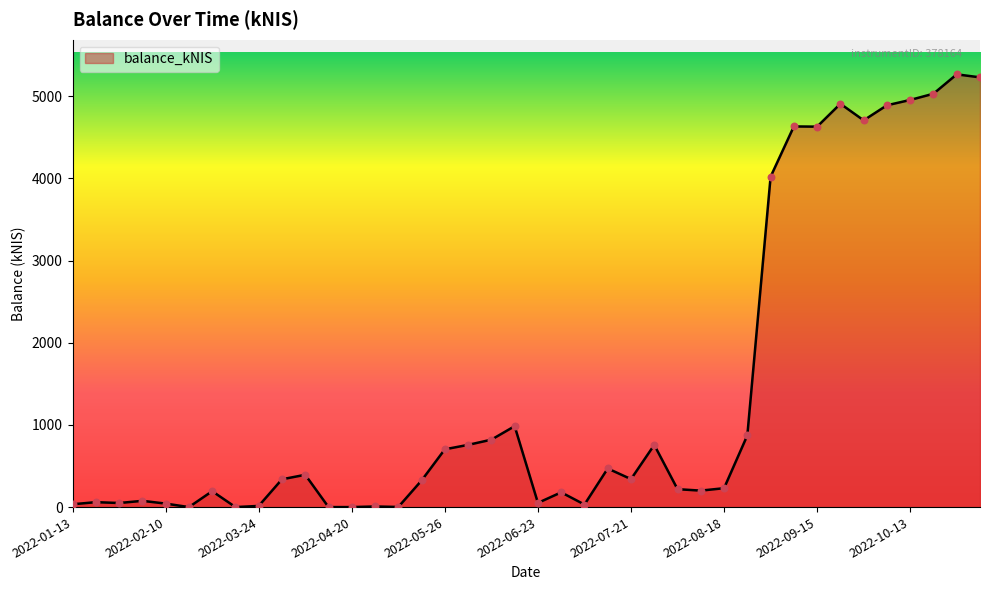

What is the greatest value displayed?

5266.9